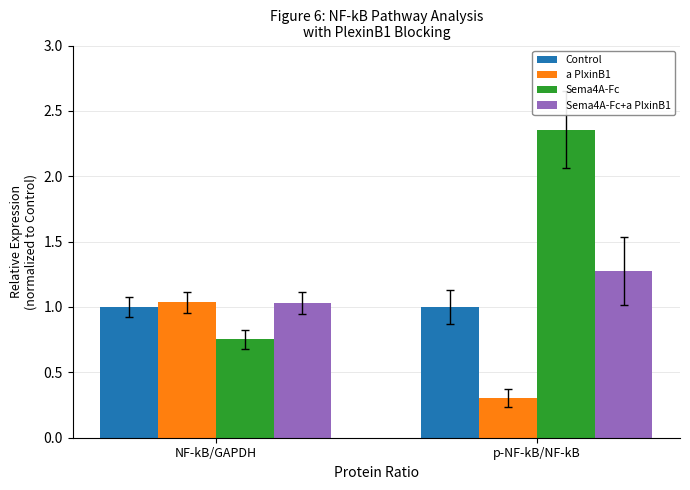

What is the total value across all series at NF-kB/GAPDH?

3.8